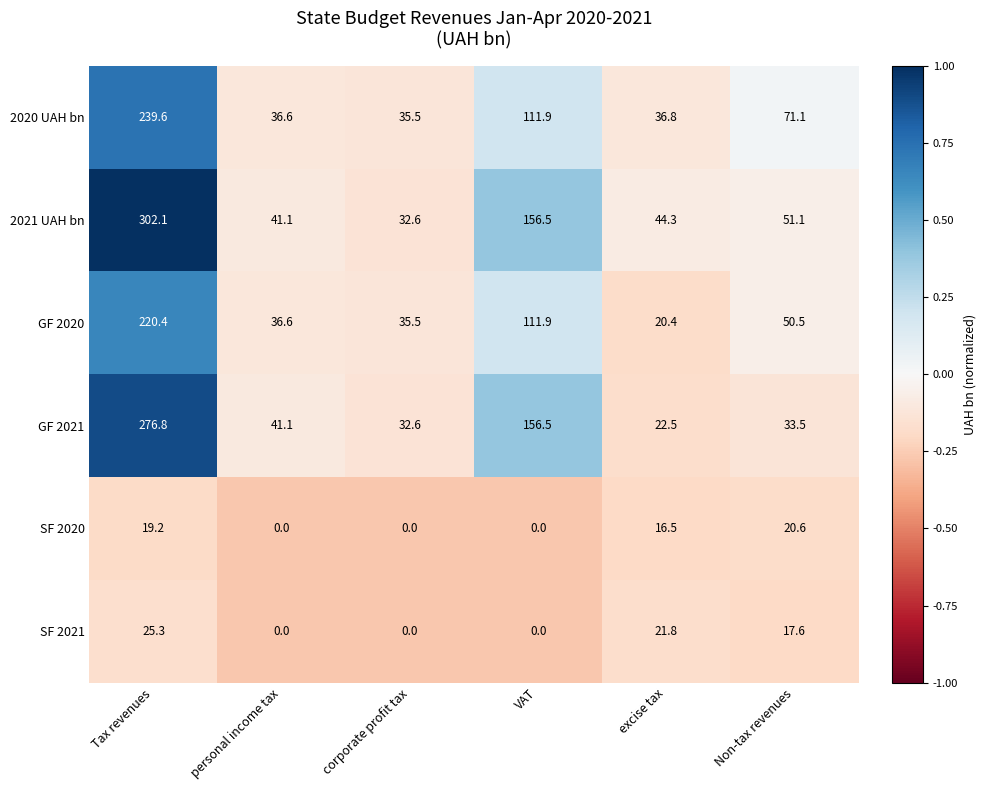

Count the number of categories in the chart.

6